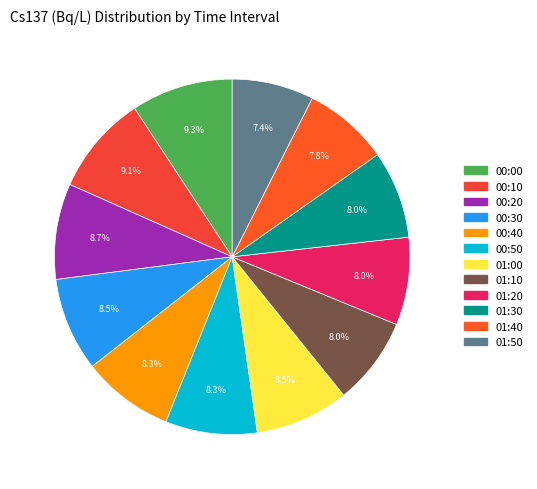

To the nearest percent, what is the combined percentage of 00:00 and 01:20?

17%